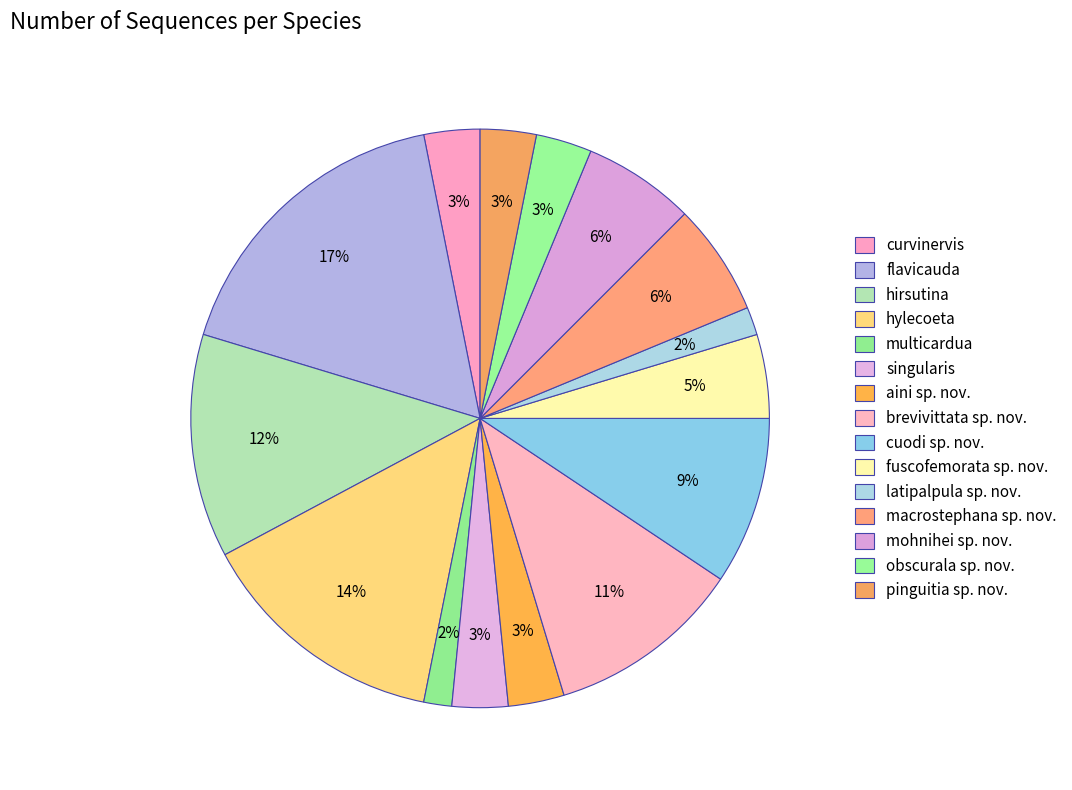

How many slices are in this pie chart?

15